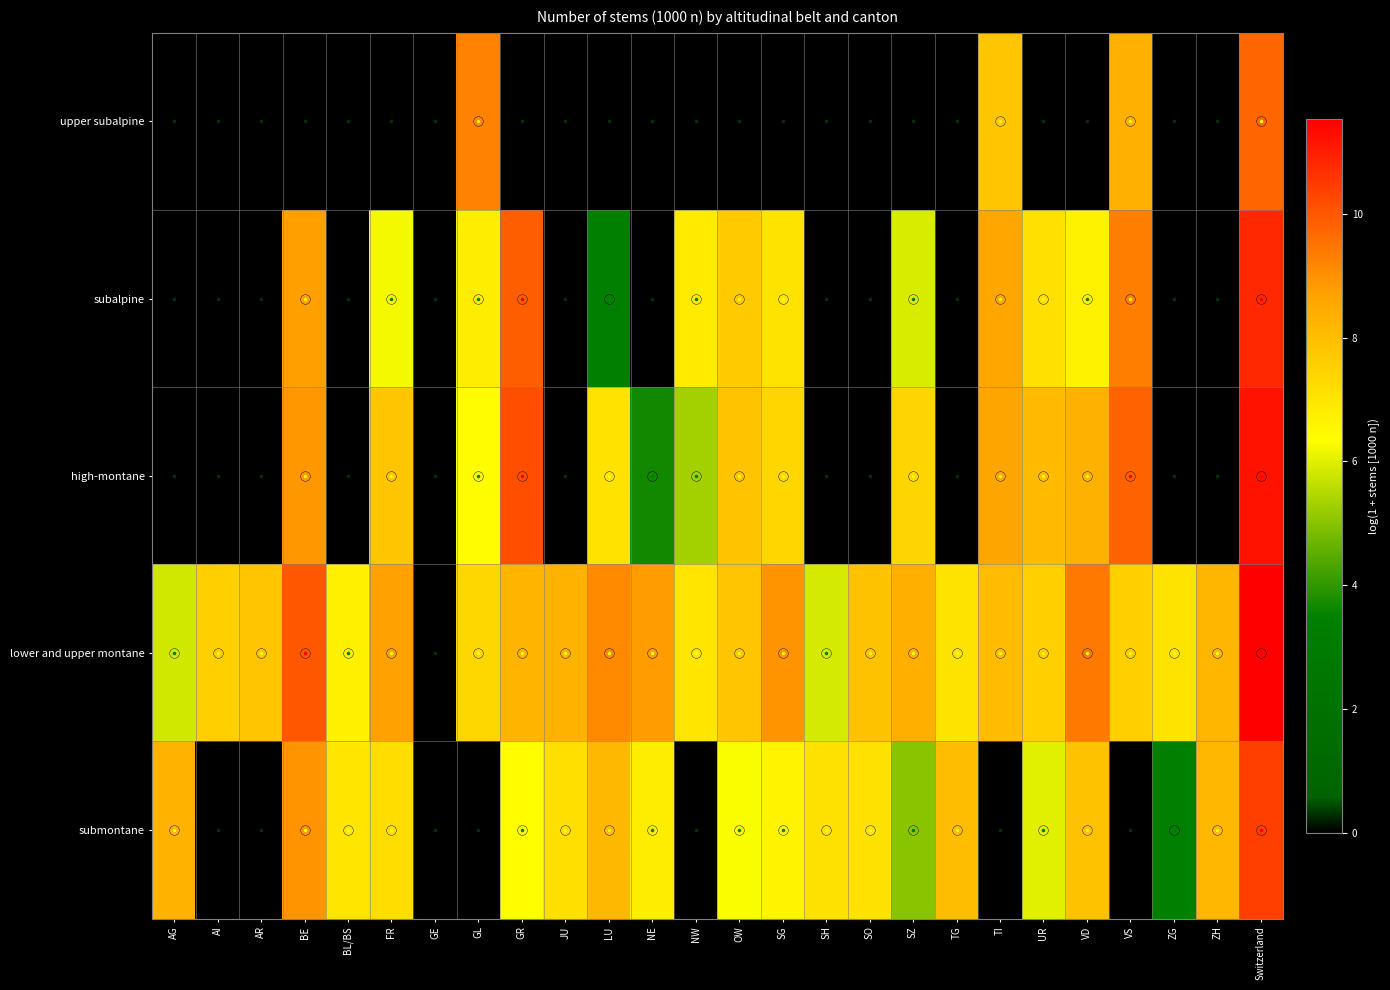

Reading left to right, what are all the values shown in this chart?

upper subalpine: AG=0.0	AI=0.0	AR=0.0	BE=0.0	BL/BS=0.0	FR=0.0	GE=0.0	GL=9.2	GR=0.0	JU=0.0	LU=0.0	NE=0.0	NW=0.0	OW=0.0	SG=0.0	SH=0.0	SO=0.0	SZ=0.0	TG=0.0	TI=7.8	UR=0.0	VD=0.0	VS=8.3	ZG=0.0	ZH=0.0	Switzerland=9.7
subalpine: AG=0.0	AI=0.0	AR=0.0	BE=8.7	BL/BS=0.0	FR=6.2	GE=0.0	GL=6.8	GR=9.9	JU=0.0	LU=3.5	NE=0.0	NW=6.9	OW=7.7	SG=7.0	SH=0.0	SO=0.0	SZ=5.9	TG=0.0	TI=8.6	UR=7.1	VD=6.7	VS=9.3	ZG=0.0	ZH=0.0	Switzerland=10.8
high-montane: AG=0.0	AI=0.0	AR=0.0	BE=8.9	BL/BS=0.0	FR=7.8	GE=0.0	GL=6.4	GR=10.1	JU=0.0	LU=7.1	NE=3.7	NW=5.3	OW=7.9	SG=7.4	SH=0.0	SO=0.0	SZ=7.4	TG=0.0	TI=8.6	UR=8.1	VD=8.3	VS=9.8	ZG=0.0	ZH=0.0	Switzerland=11.2
lower and upper montane: AG=5.8	AI=7.6	AR=7.8	BE=10.0	BL/BS=6.7	FR=8.7	GE=0.0	GL=7.4	GR=8.3	JU=8.3	LU=9.1	NE=8.8	NW=7.0	OW=7.8	SG=8.9	SH=5.9	SO=7.9	SZ=8.4	TG=7.1	TI=8.0	UR=7.5	VD=9.4	VS=7.5	ZG=7.0	ZH=8.2	Switzerland=11.5
submontane: AG=8.3	AI=0.0	AR=0.0	BE=8.9	BL/BS=7.0	FR=7.2	GE=0.0	GL=0.0	GR=6.4	JU=7.2	LU=8.1	NE=6.8	NW=0.0	OW=6.3	SG=6.6	SH=7.1	SO=7.1	SZ=5.0	TG=8.0	TI=0.0	UR=6.0	VD=7.9	VS=0.0	ZG=3.4	ZH=8.2	Switzerland=10.4